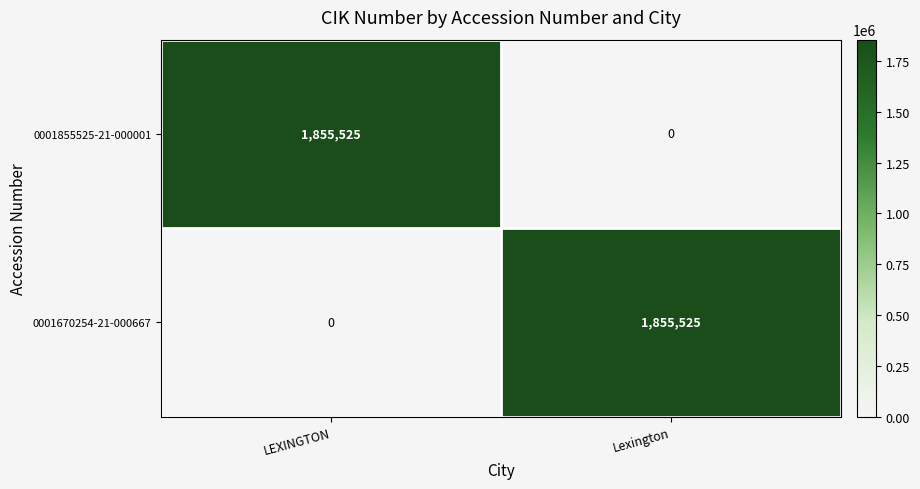

At Lexington, list the series in order from smallest to largest.

0001855525-21-000001, 0001670254-21-000667